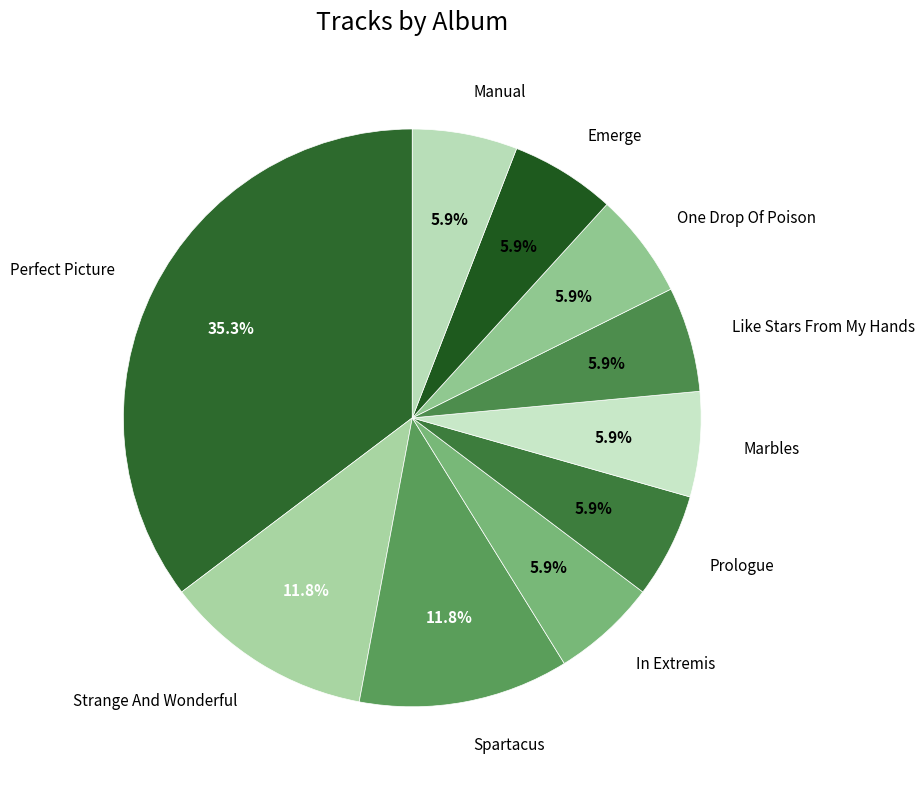

Is it true that Marbles is 16% of the pie?

False